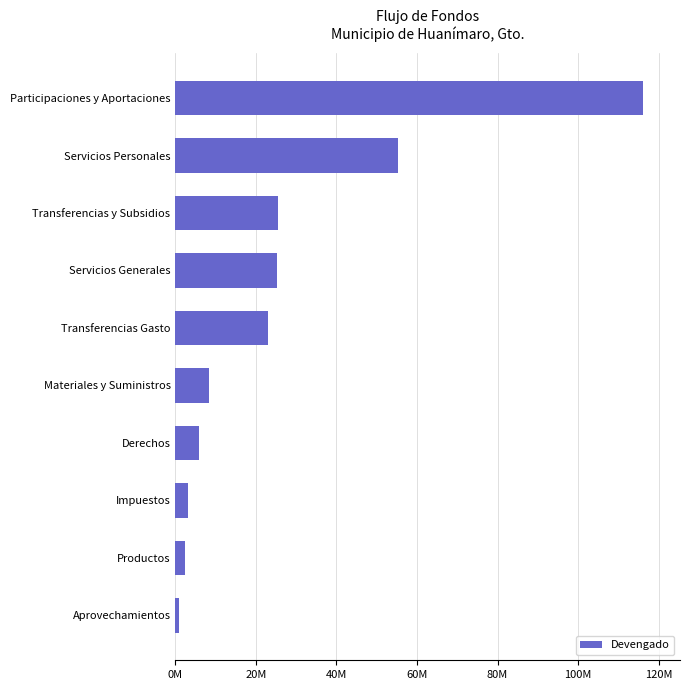

Are the bars horizontal?

Yes